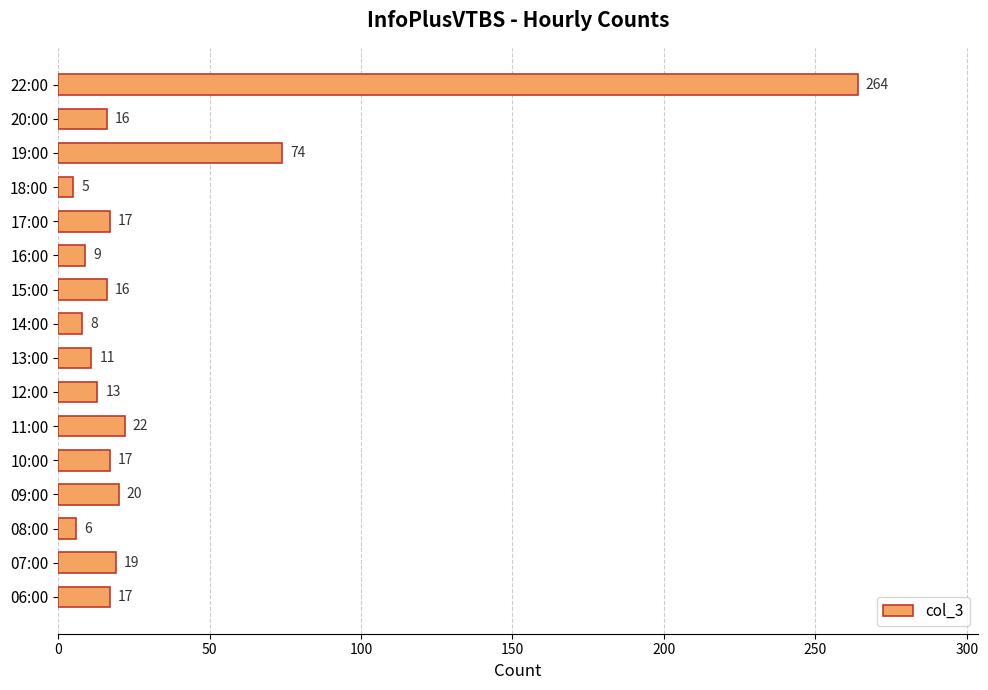

How many series are shown in this chart?

1